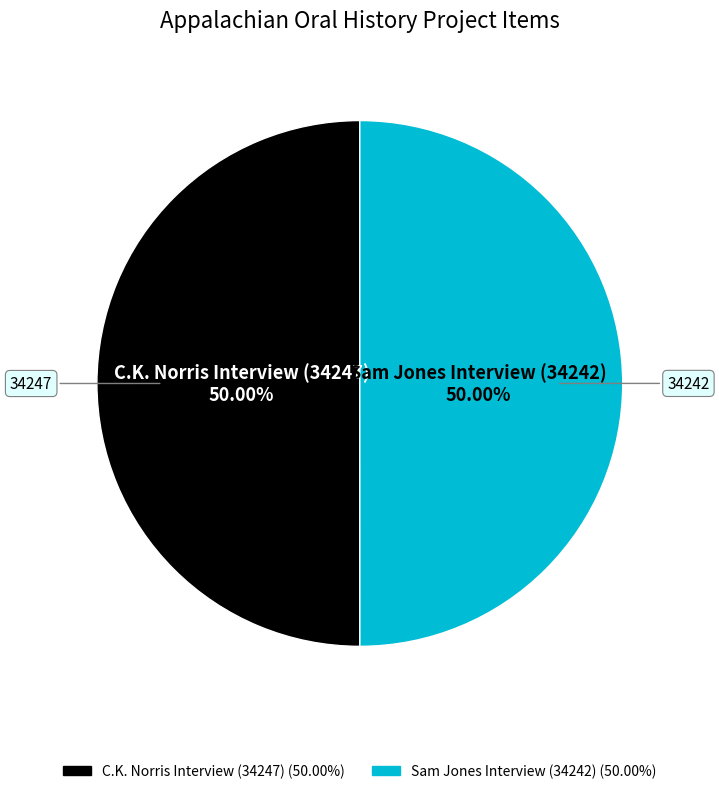

Combined, do Sam Jones Interview (34242) and C.K. Norris Interview (34247) account for over 50%?

Yes